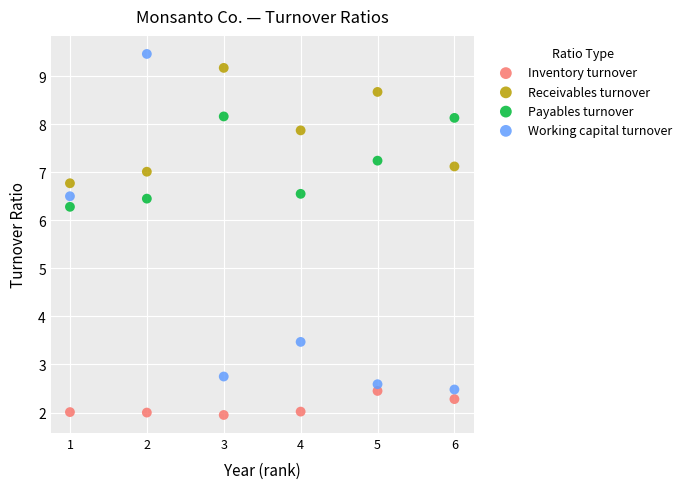

What is the X range (max minus min) for the scatter plot?

5.0